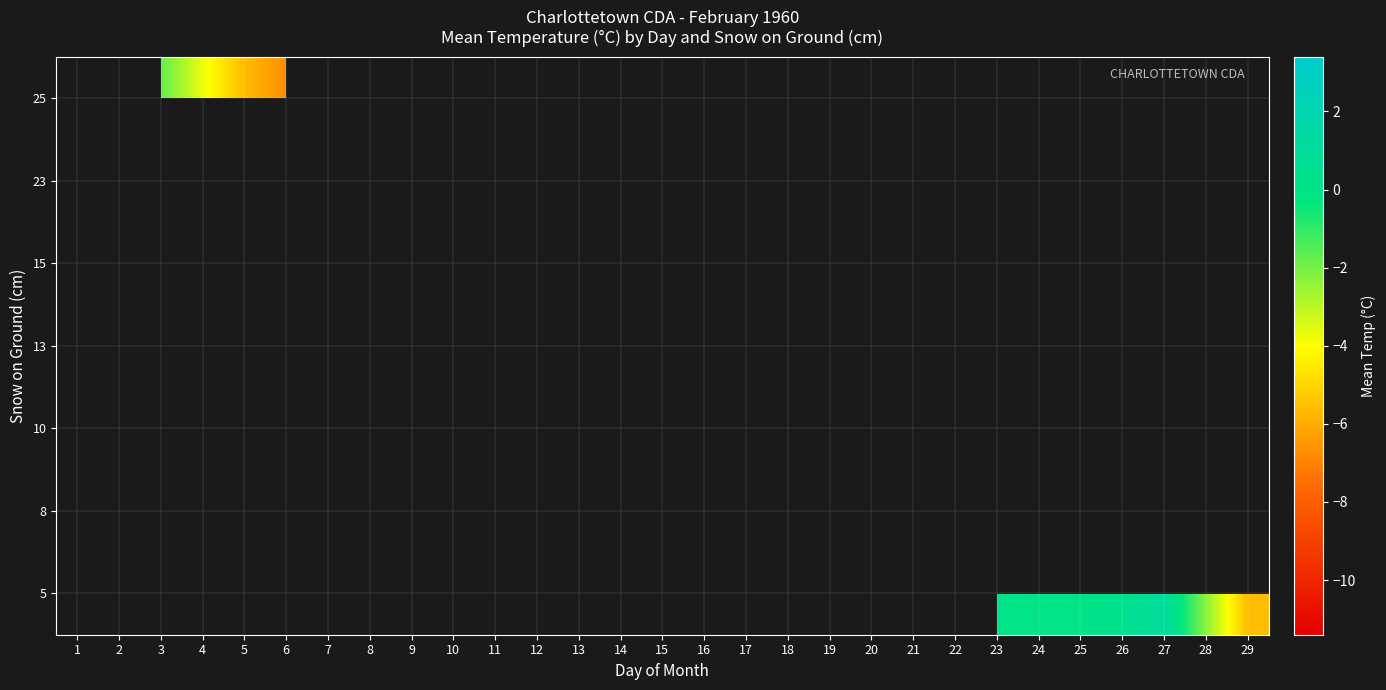

Which has a higher value, 19 or 26?

26